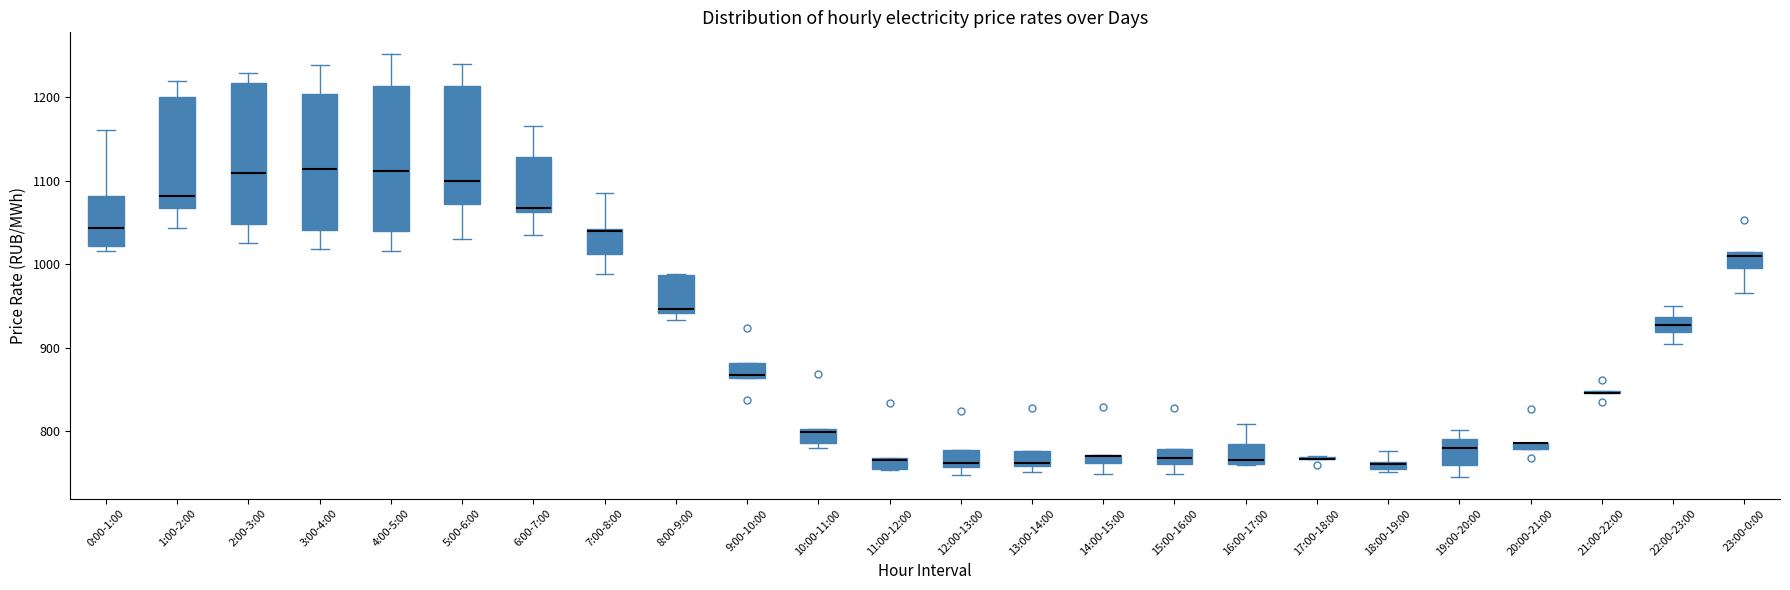

Where does the lower whisker of the box for 1:00-2:00 end on the y-axis? The values are not printed on the chart, so give them approximately, as read against the axis.

1040